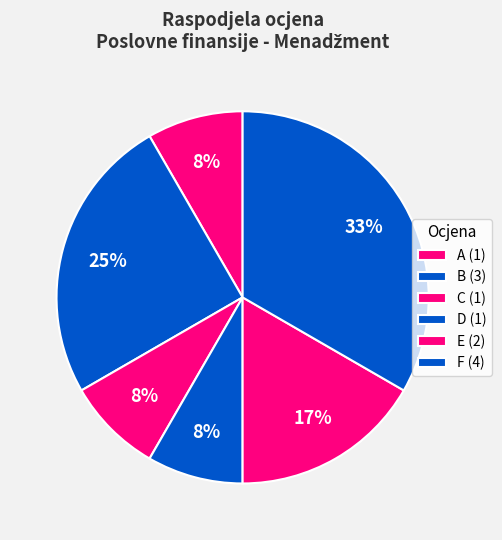

Is it true that B is 41% of the pie?

False